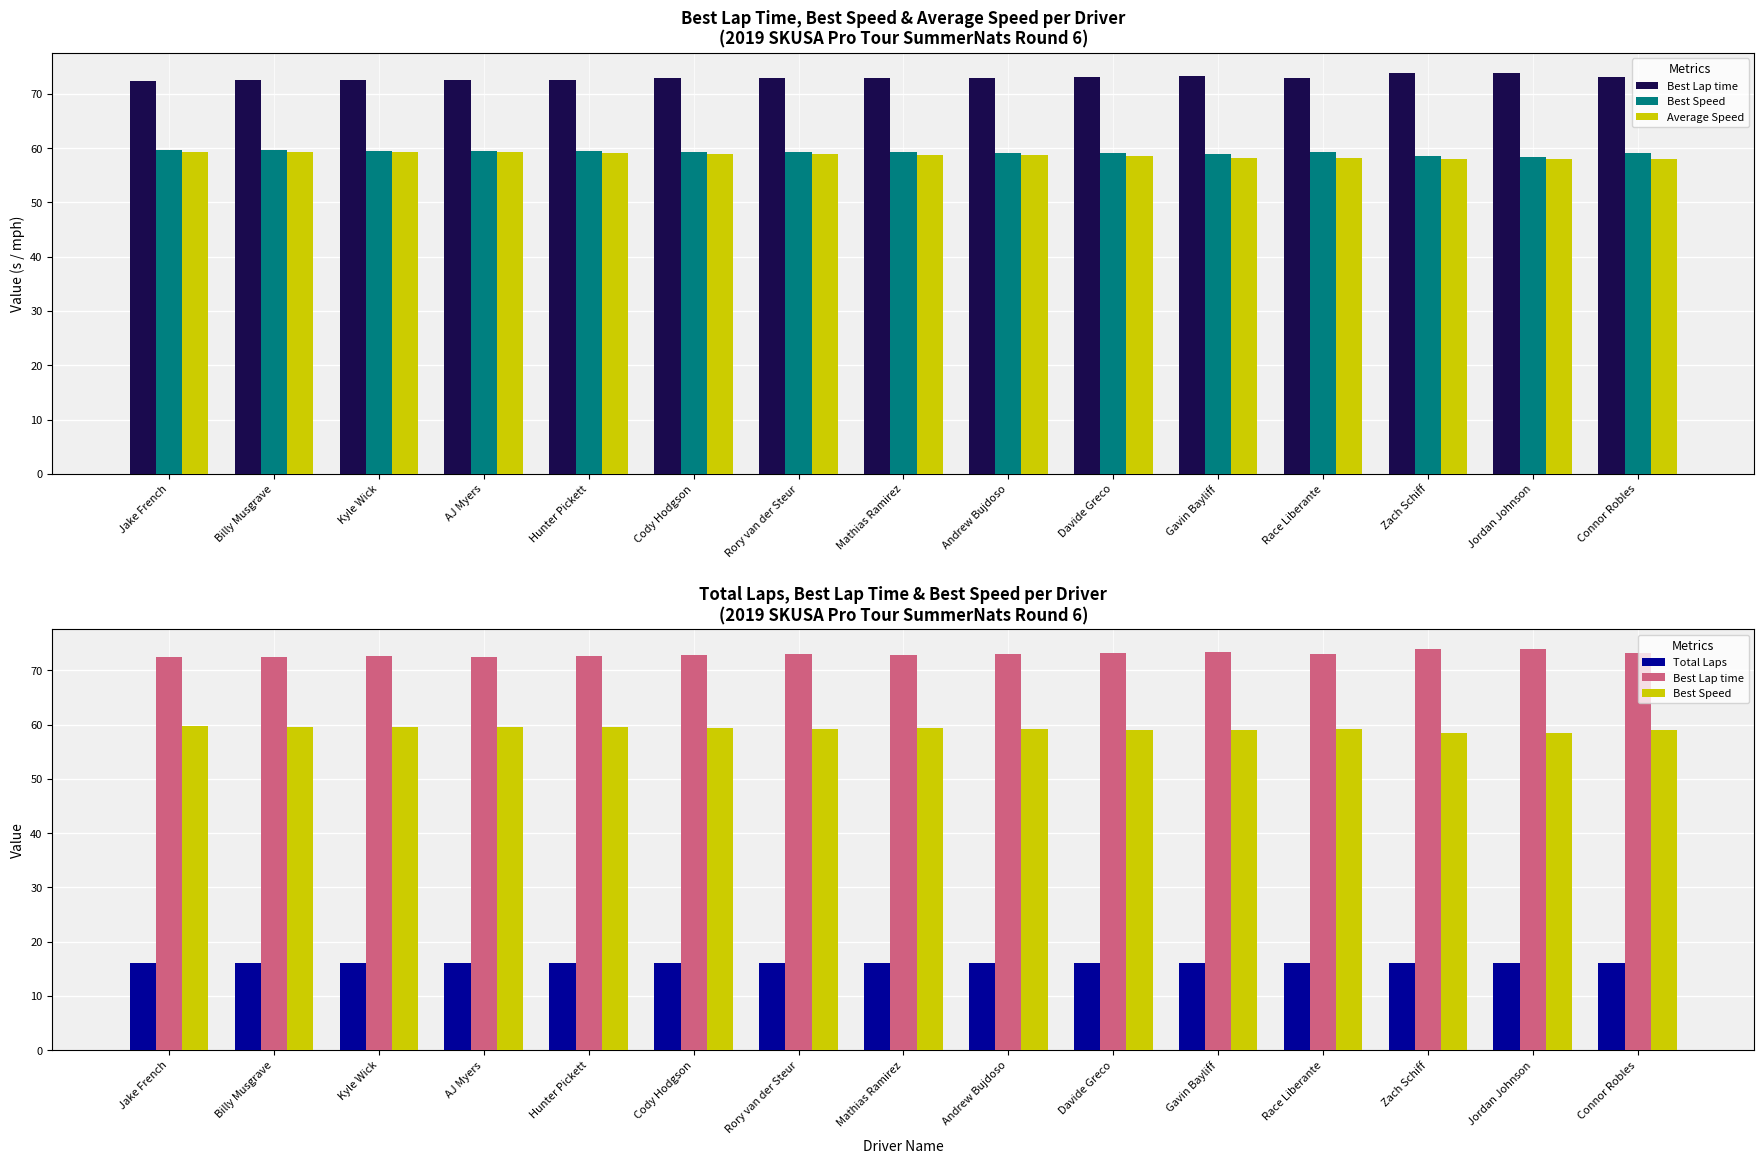

Are the bars horizontal?

No